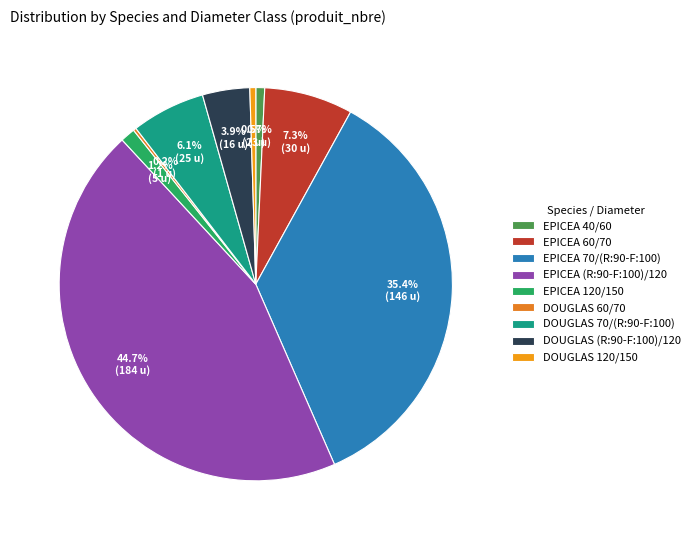

Approximately how many times larger is the value at DOUGLAS 70/(R:90-F:100) compared to EPICEA (R:90-F:100)/120?

0.1